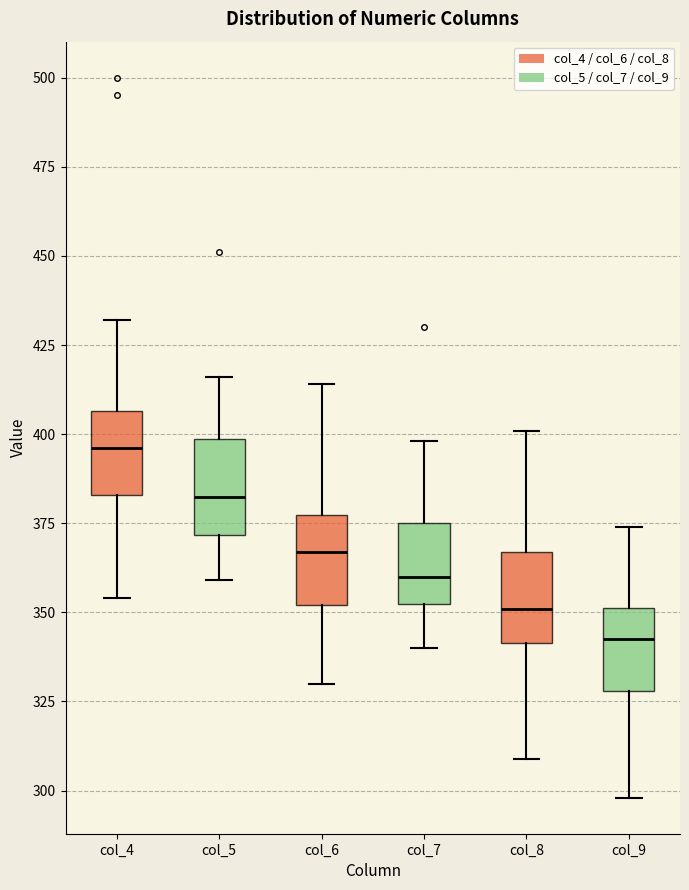

Reading left to right, transcribe this box plot: for each box, give where its median line is, the range the box spans, and where its two whiskers end, as read against the y-axis. The values are not printed on the chart, so give them approximately, as read against the axis.

col_4: median 395, box 385 to 405, whiskers 355 to 430
col_5: median 385, box 370 to 400, whiskers 360 to 415
col_6: median 365, box 350 to 375, whiskers 330 to 415
col_7: median 360, box 350 to 375, whiskers 340 to 400
col_8: median 350, box 340 to 365, whiskers 310 to 400
col_9: median 345, box 330 to 350, whiskers 300 to 375